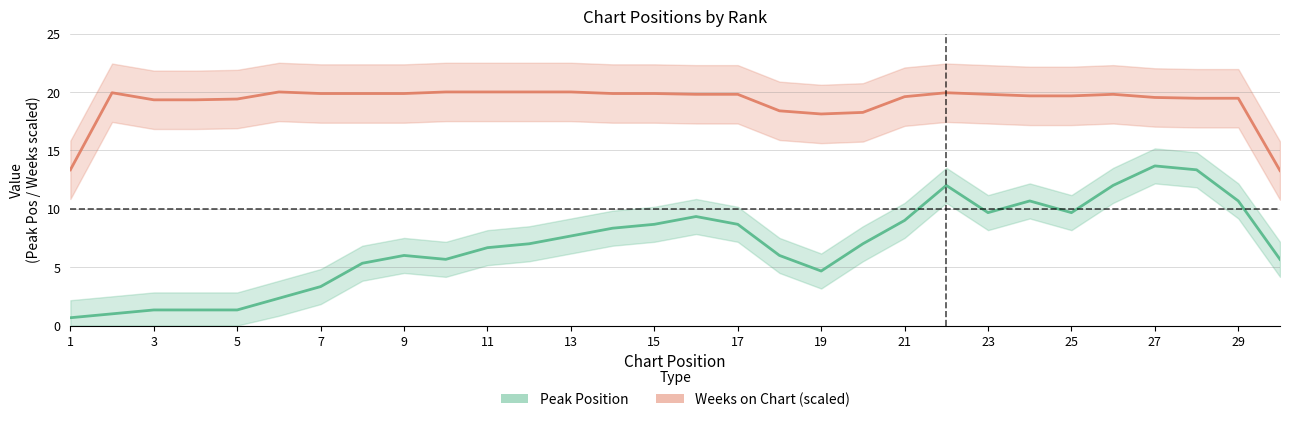

What is the spread (max minus min) of values at 19?

14.3